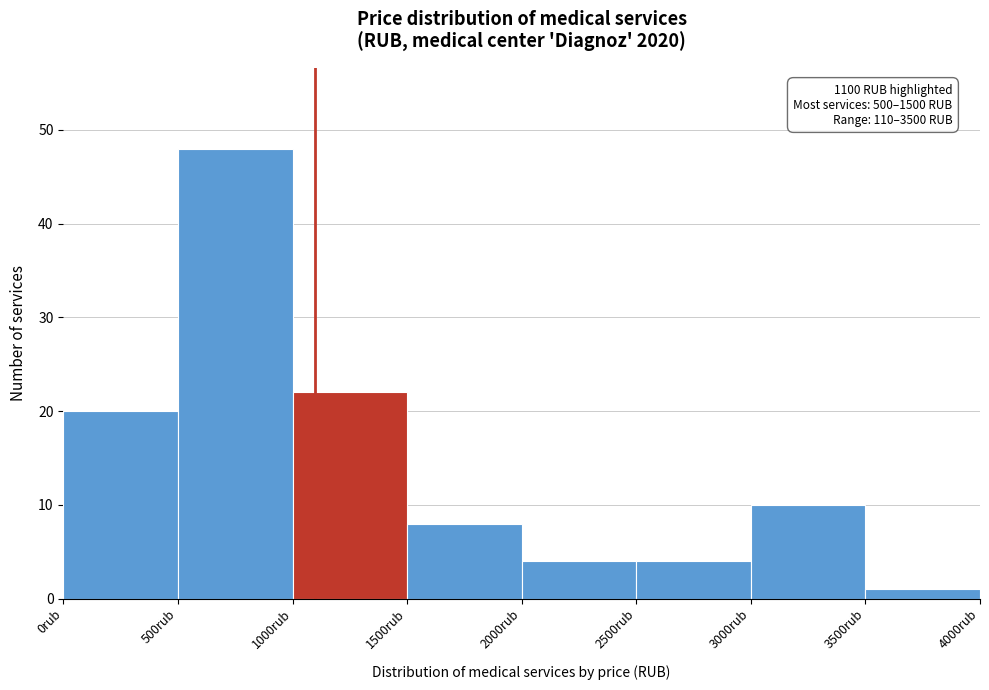

Which range on the x-axis has the tallest bar?

500 to 1000